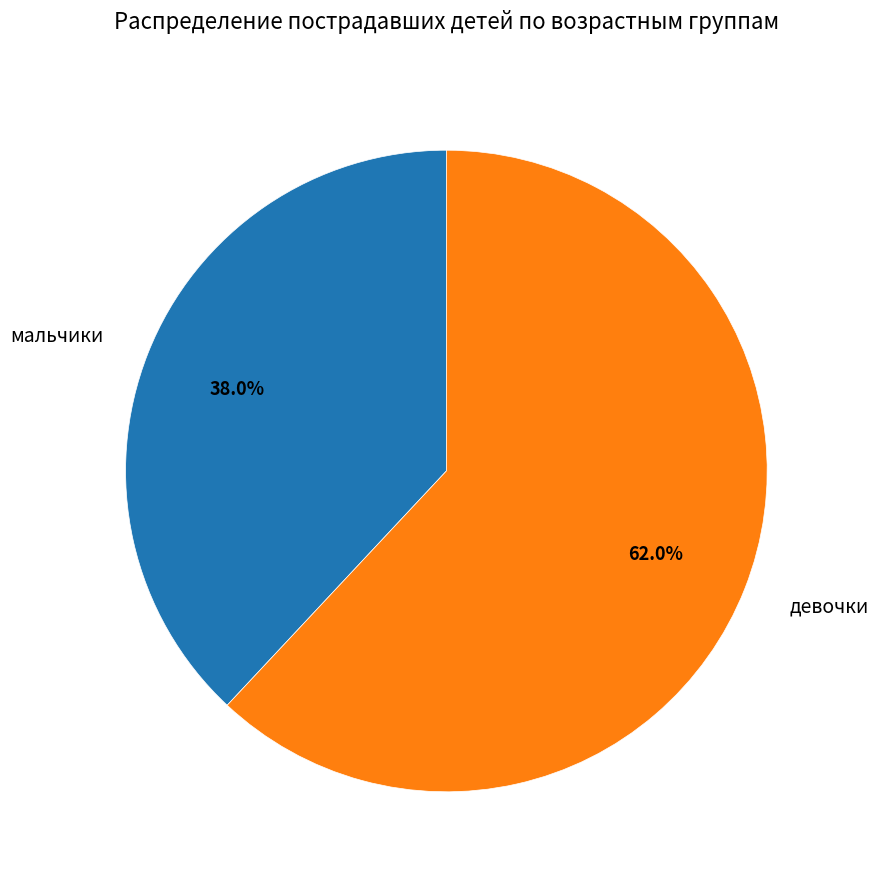

To the nearest percent, what is the difference between the largest and smallest slice percentages?

24%